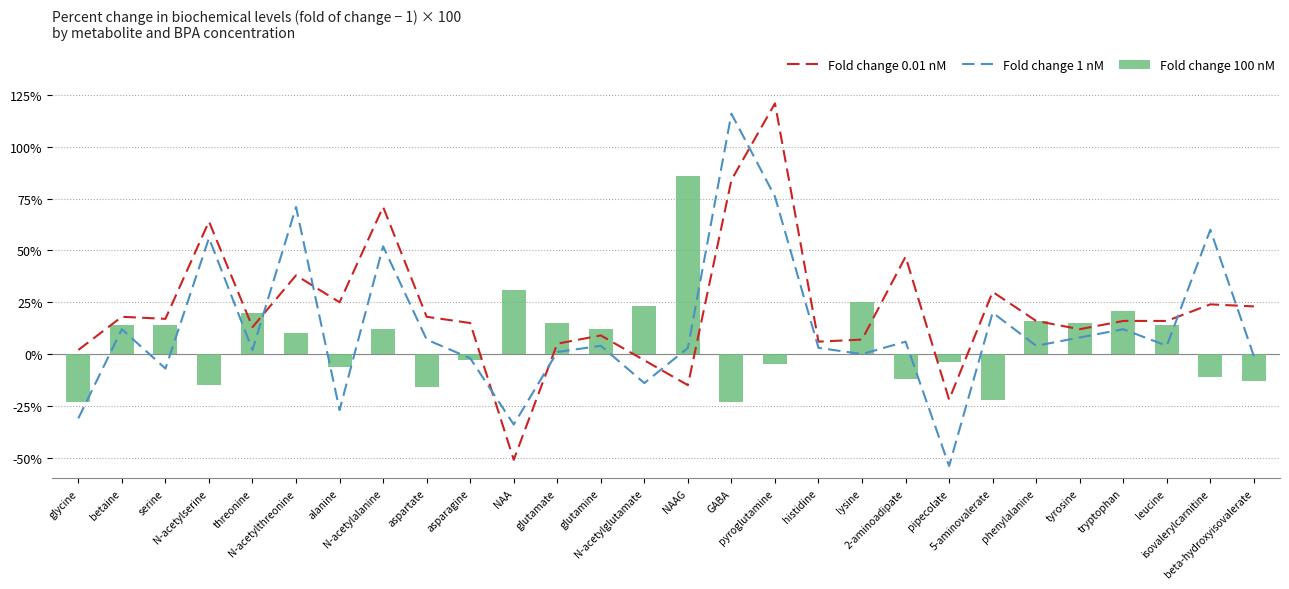

At how many categories does at least one series exceed -42?

28